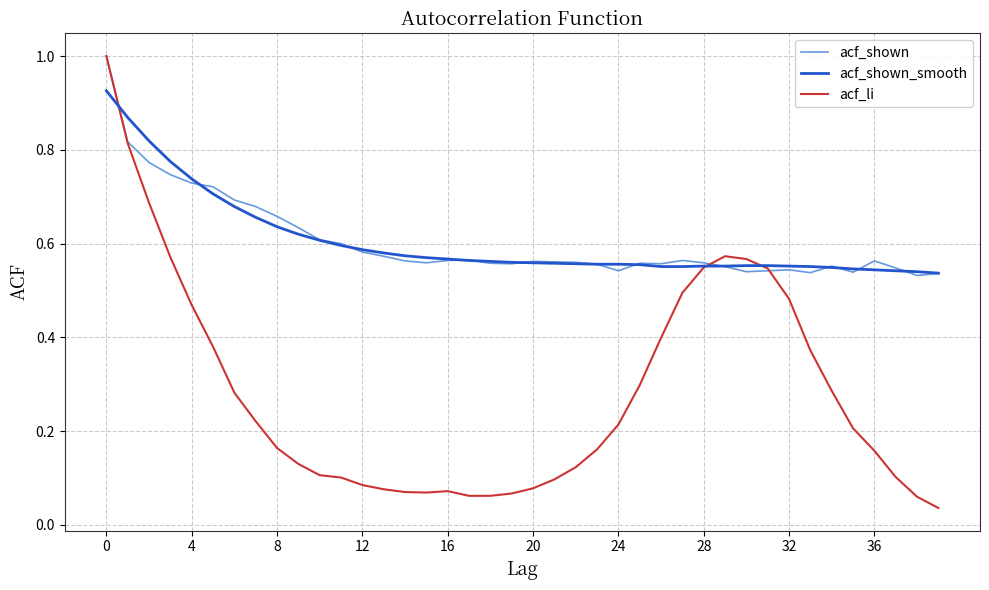

Which series has the largest range (max minus min)?

acf_li